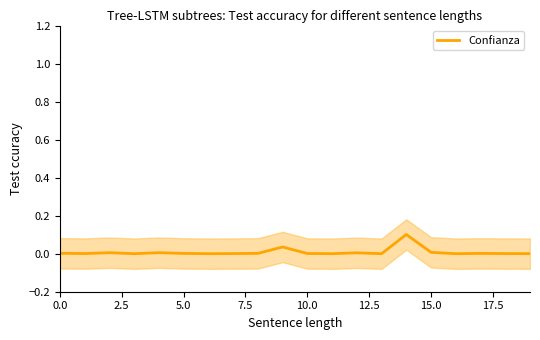

The value of Confianza at 0.0 is 0.0. True or false?

True